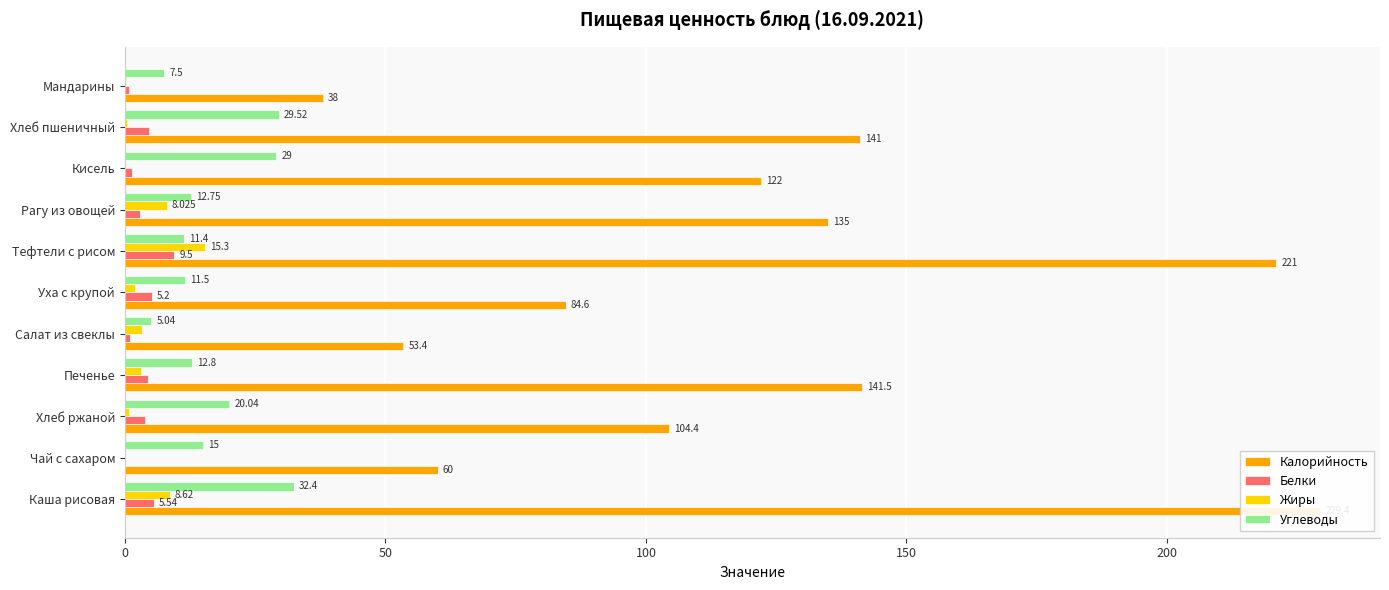

What is the label of the 2nd bar from the right?

Хлеб пшеничный